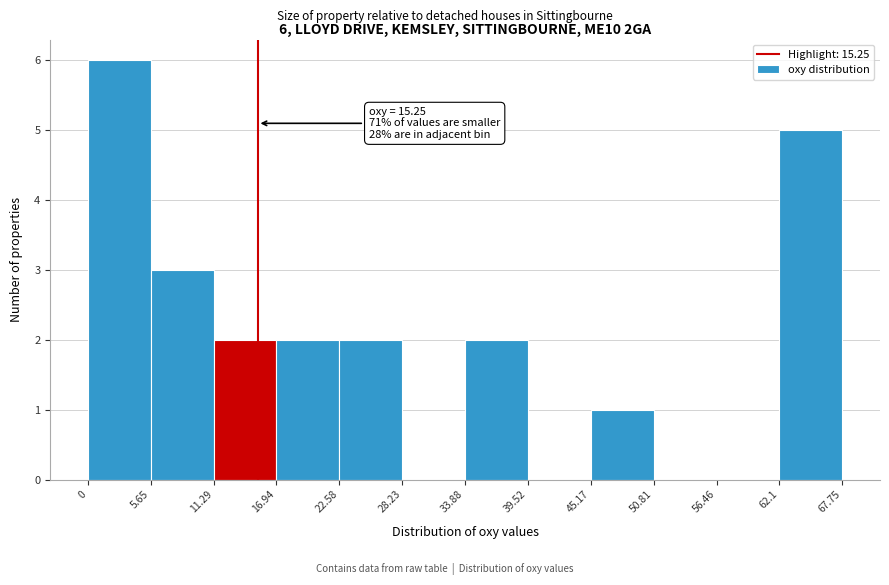

Which range on the x-axis has the tallest bar?

0 to 5.65